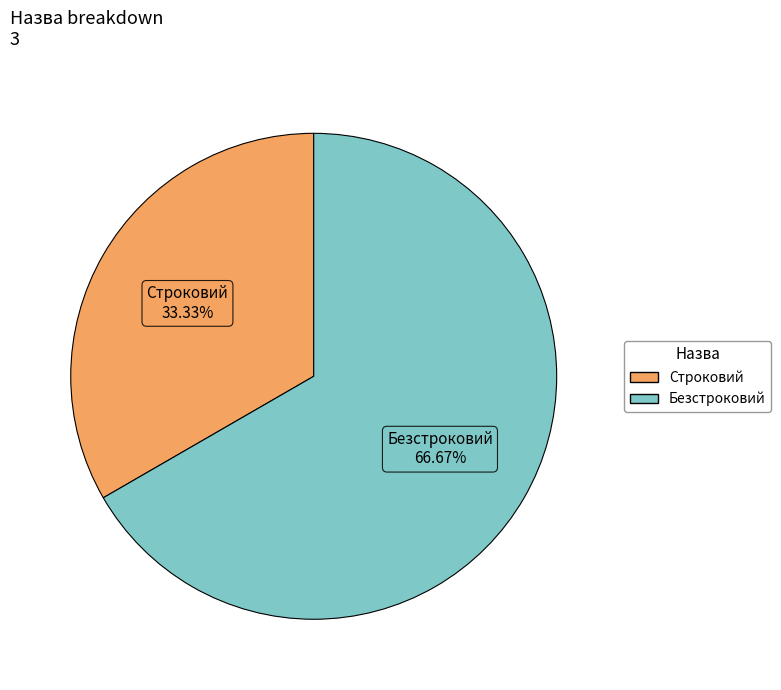

Is there any slice that represents more than half of the pie?

Yes